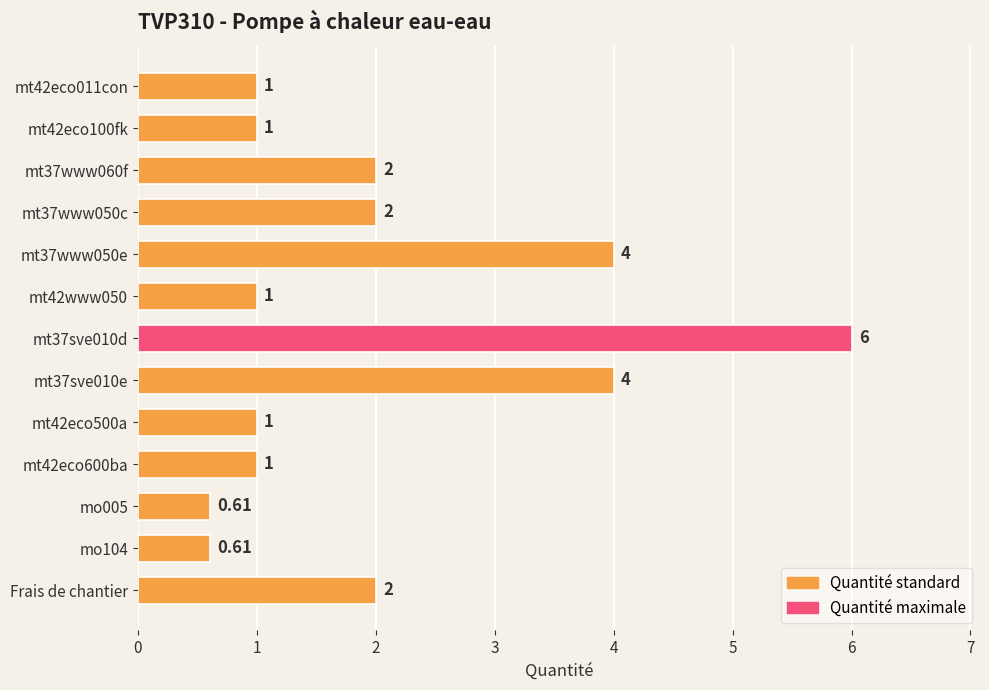

Which has a higher value, mt37sve010e or Frais de chantier?

mt37sve010e